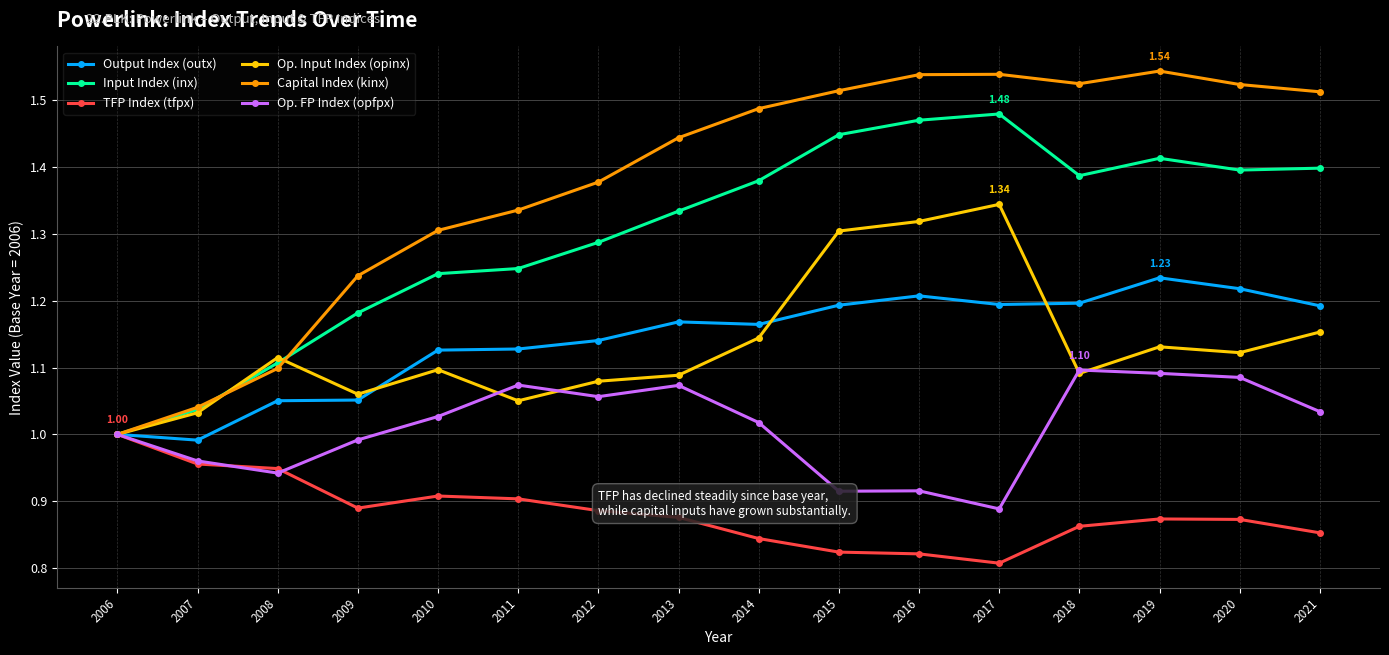

True or false: Op. FP Index (opfpx) has a value of 1.1 at 2012.

True